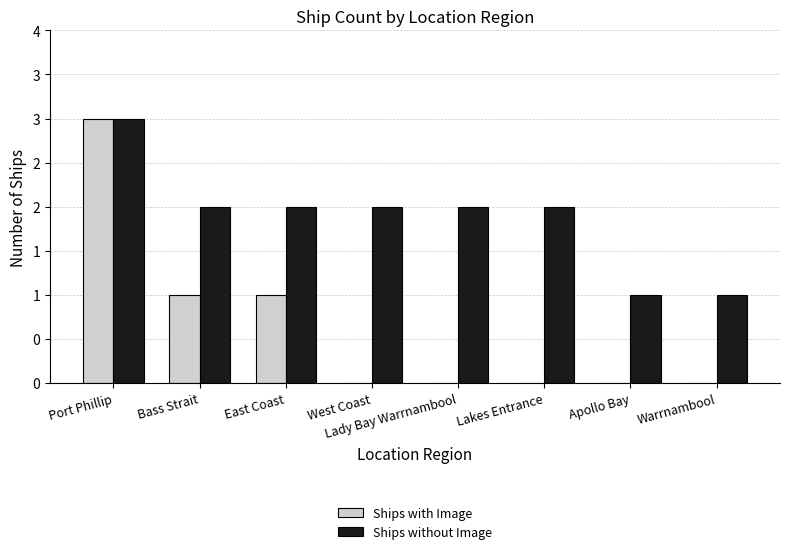

Are the bars horizontal?

No